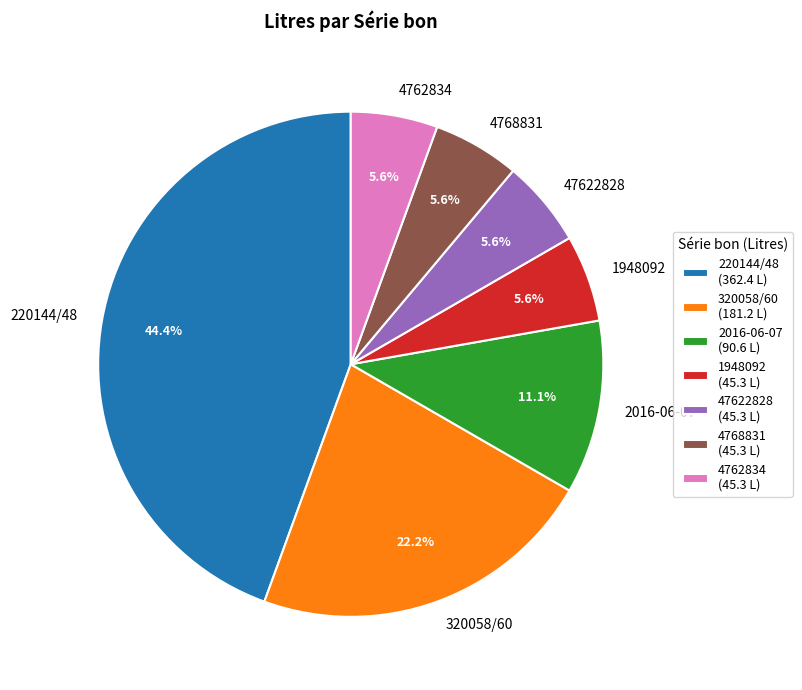

Is the sum of 220144/48 and 2016-06-07 greater than half?

Yes